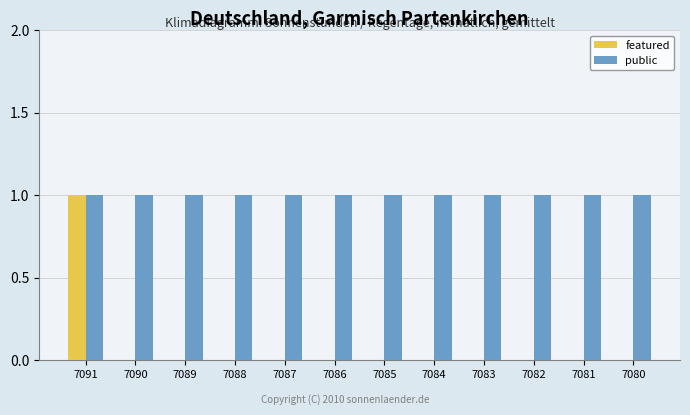

Are the bars grouped side by side (vs. stacked)?

Yes